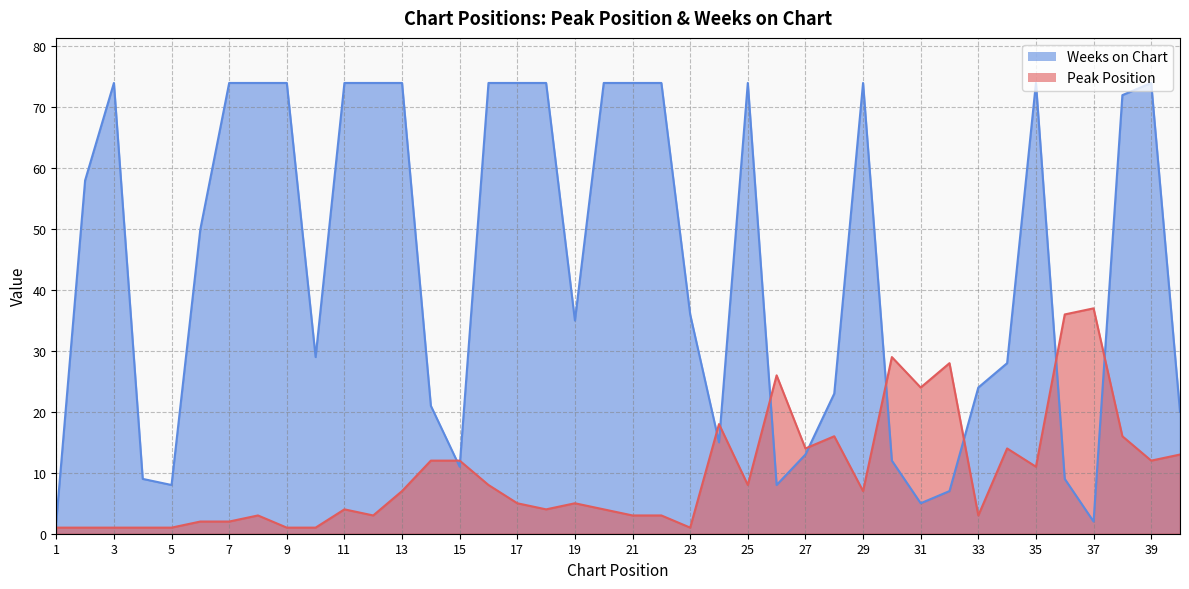

True or false: Weeks on Chart has a value of 14 at 2.

False